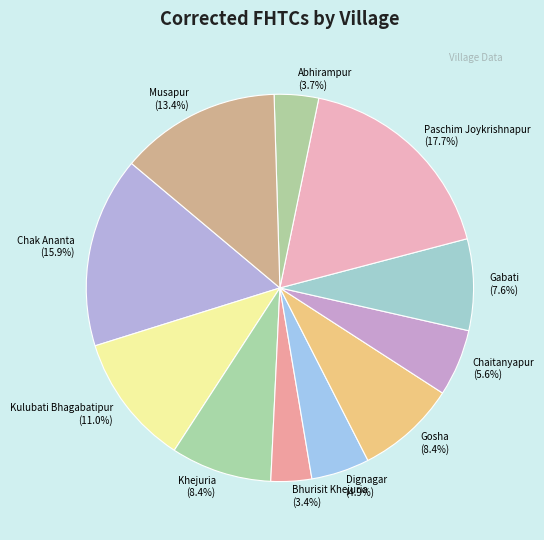

Which has a higher value, Abhirampur or Khejuria?

Khejuria